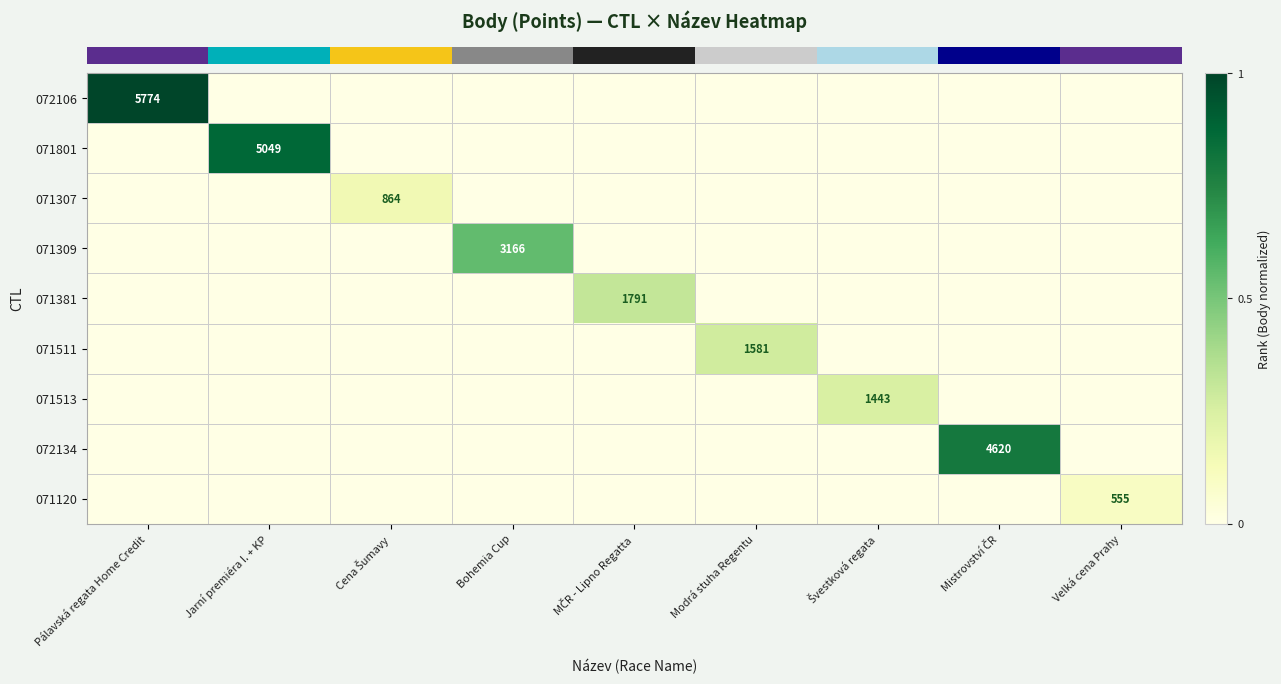

How many categories are shown in the chart?

9